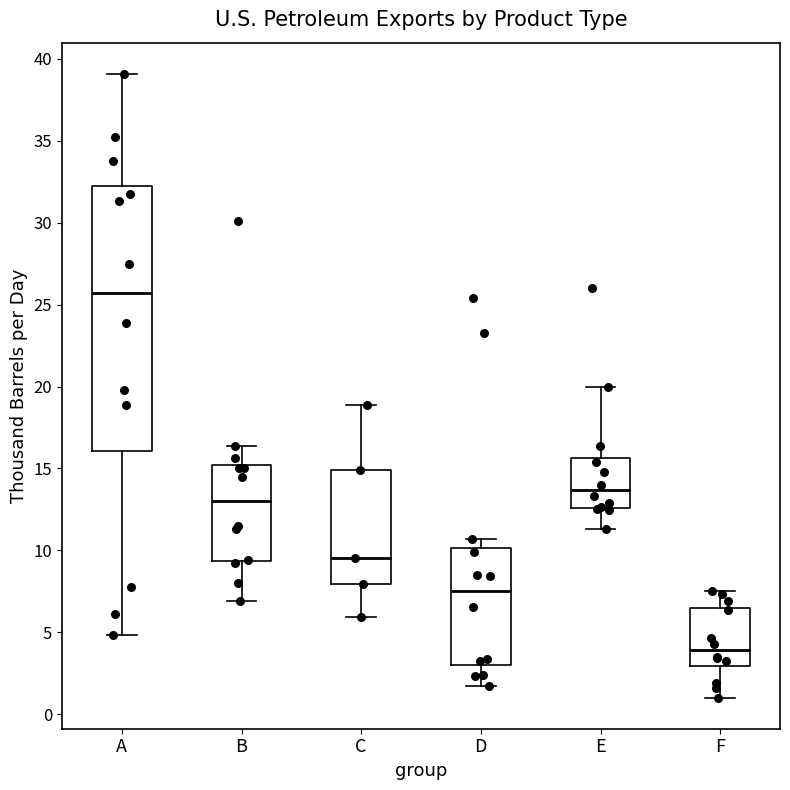

Which box's median line is the lowest?

F